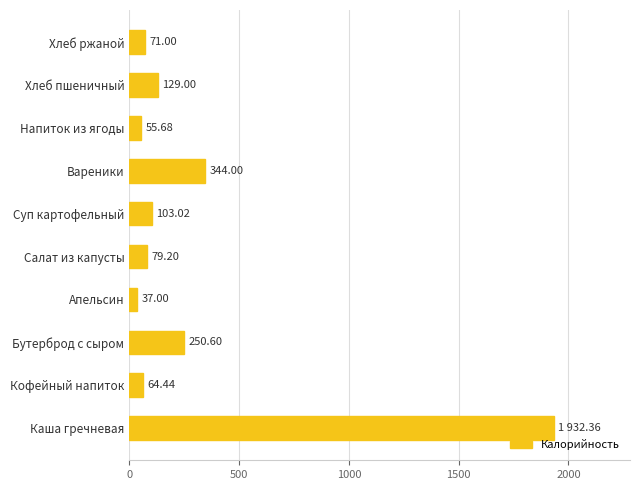

List the labels in order of value, smallest first.

Апельсин, Напиток из ягоды, Кофейный напиток, Хлеб ржаной, Салат из капусты, Суп картофельный, Хлеб пшеничный, Бутерброд с сыром, Вареники, Каша гречневая